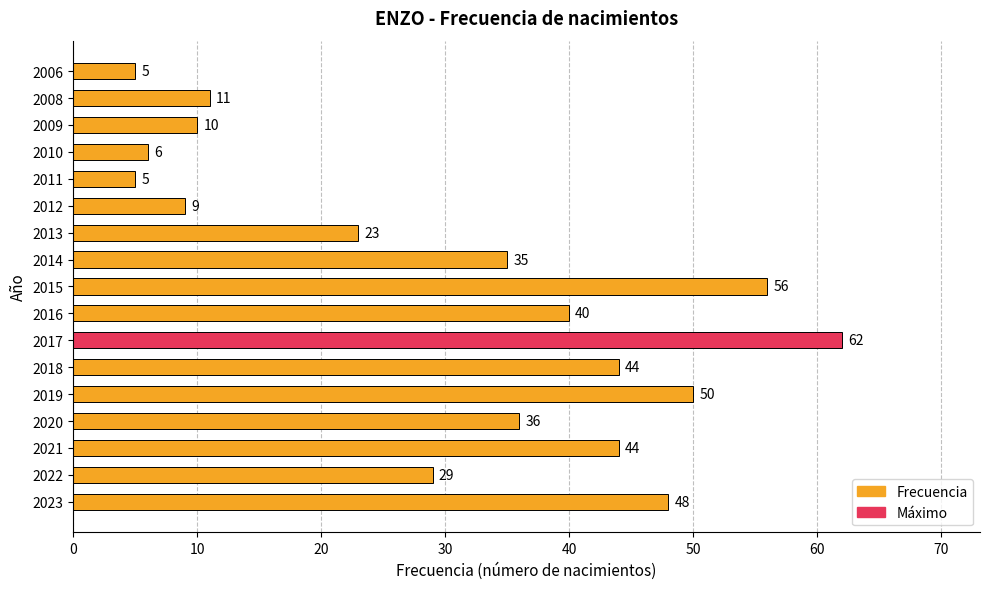

Which category has the highest value across all series?

2017